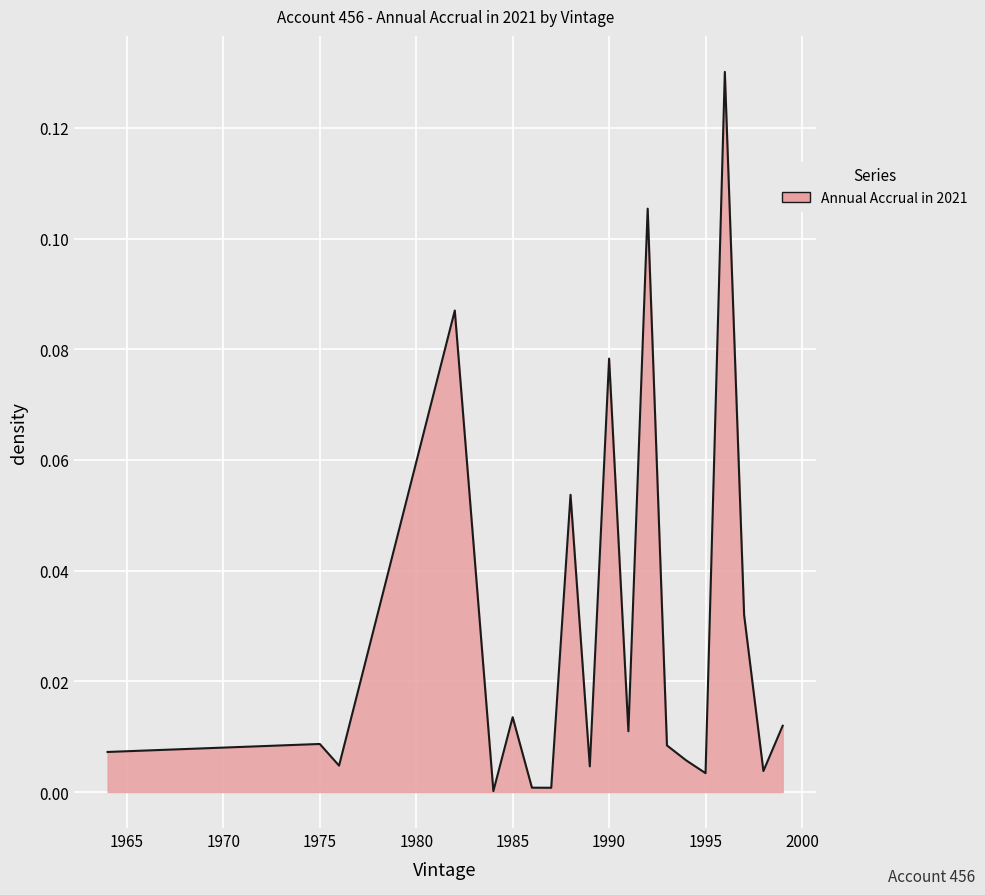

How many points are higher than both their immediate neighbors (excluding endpoints)?

7